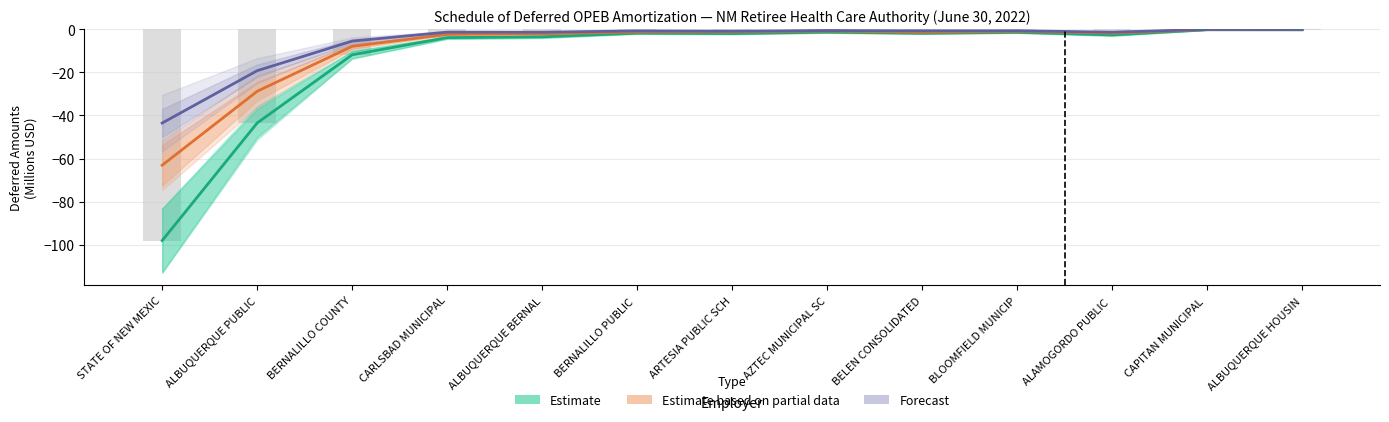

What is the label of the 5th bar from the right?

BELEN CONSOLIDATED